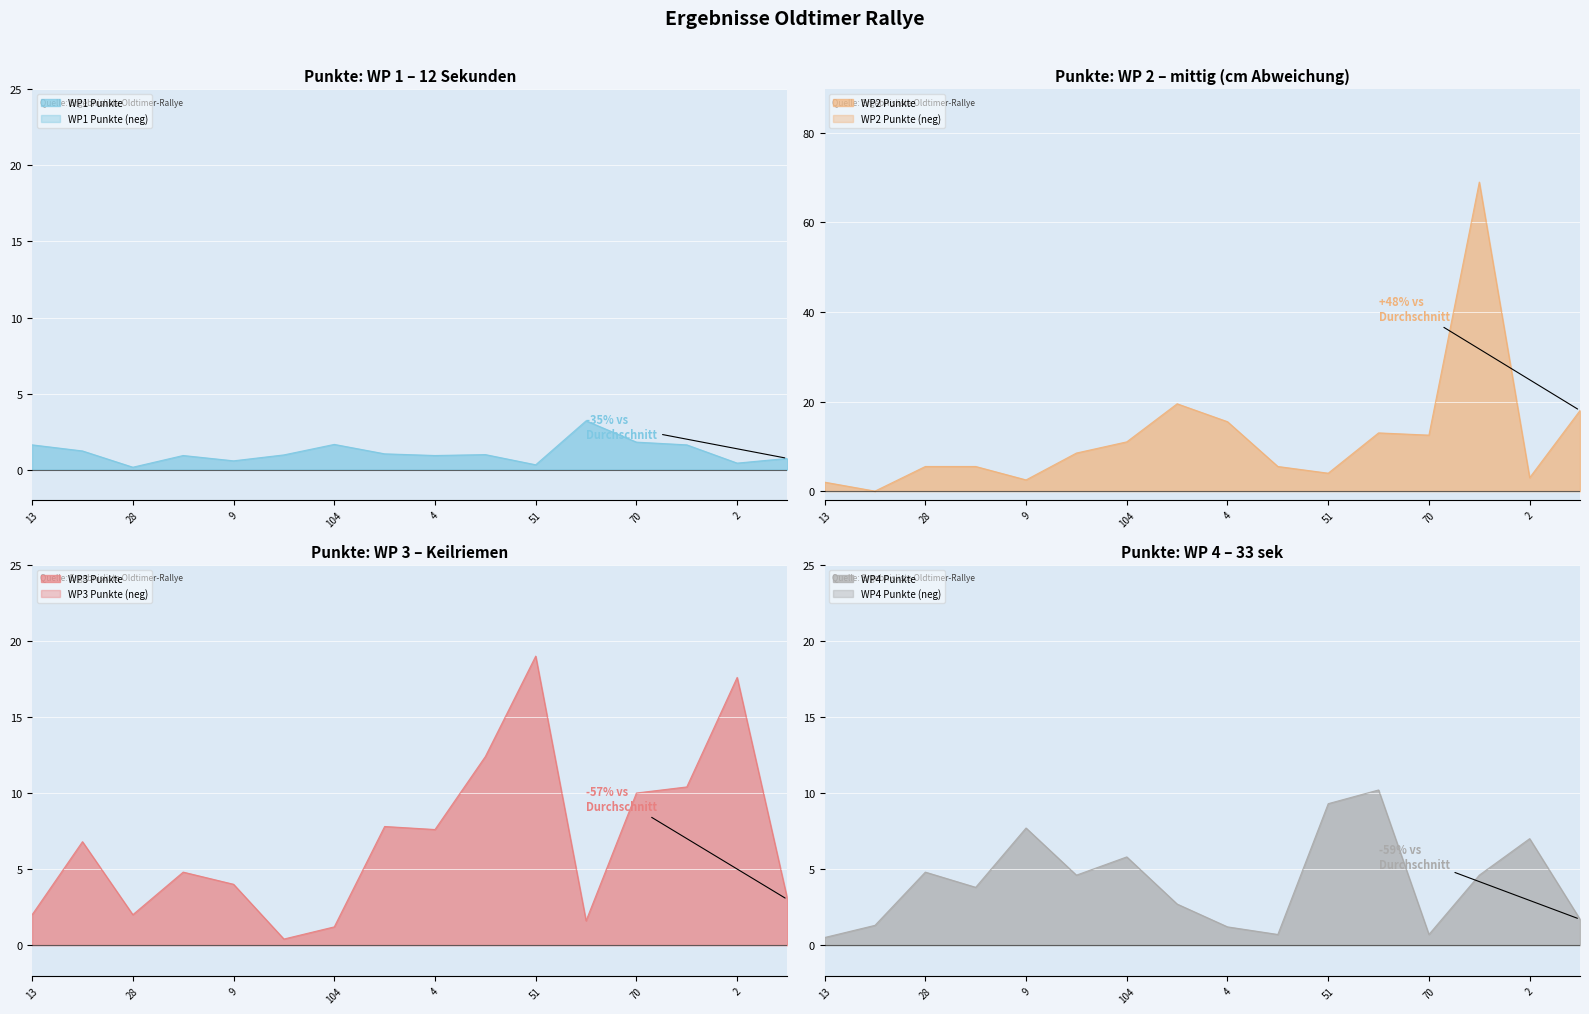

What is the average value of the WP2 Punkte series?

12.2